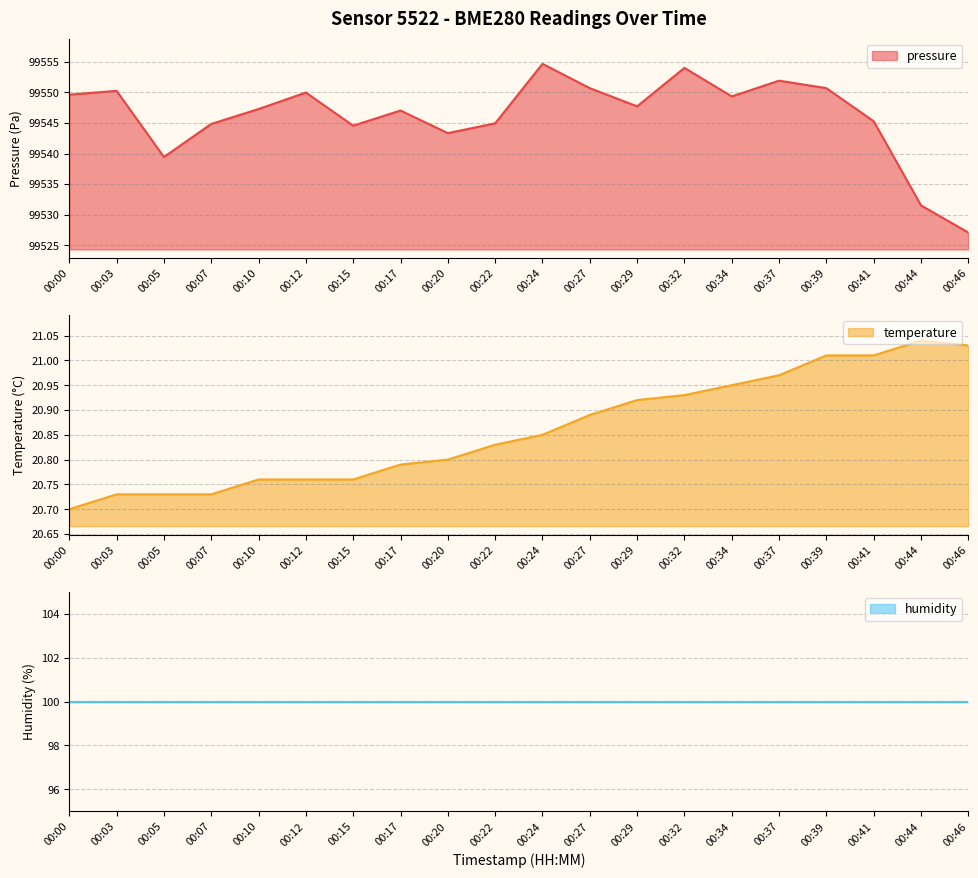

At which label is temperature closest to 20?

00:00